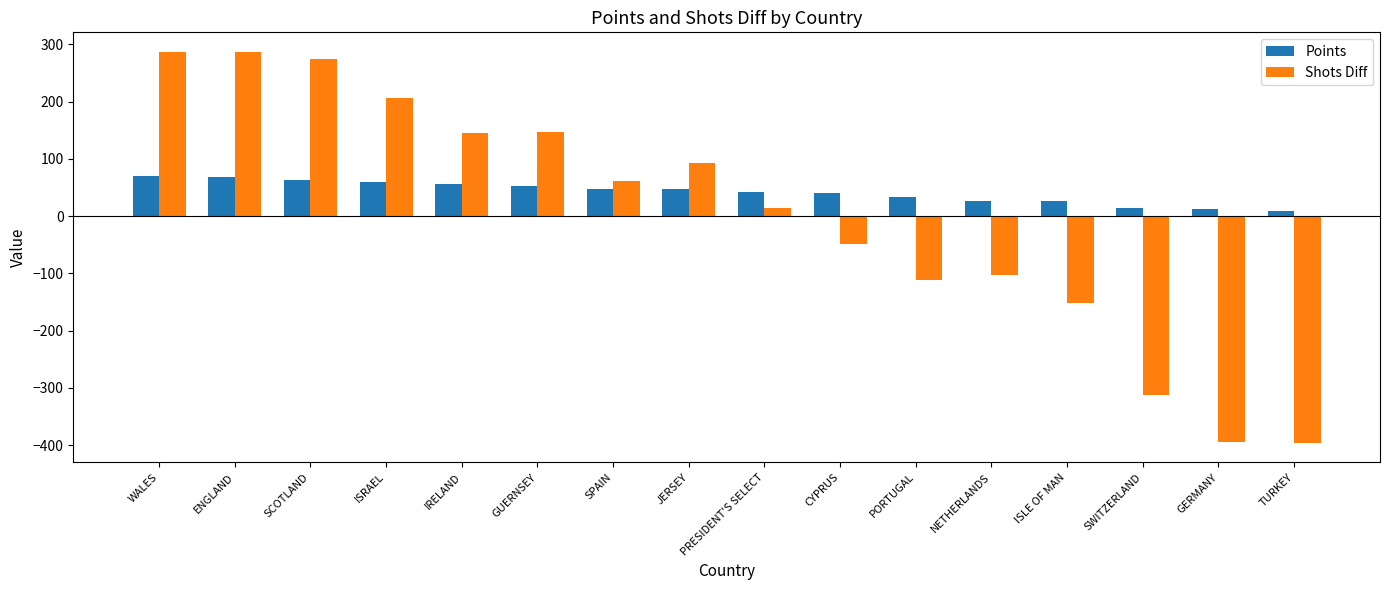

True or false: Points has a value of 110 at SCOTLAND.

False